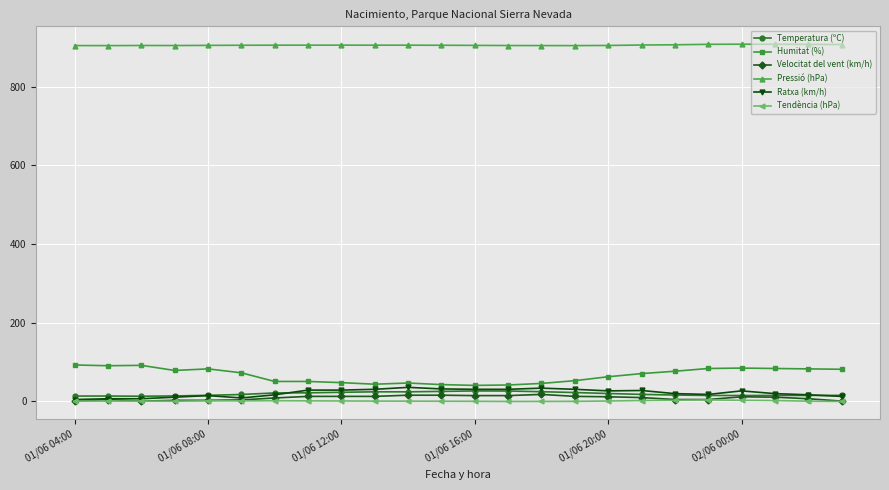

How many values in the Tendència (hPa) series are below 0?

9